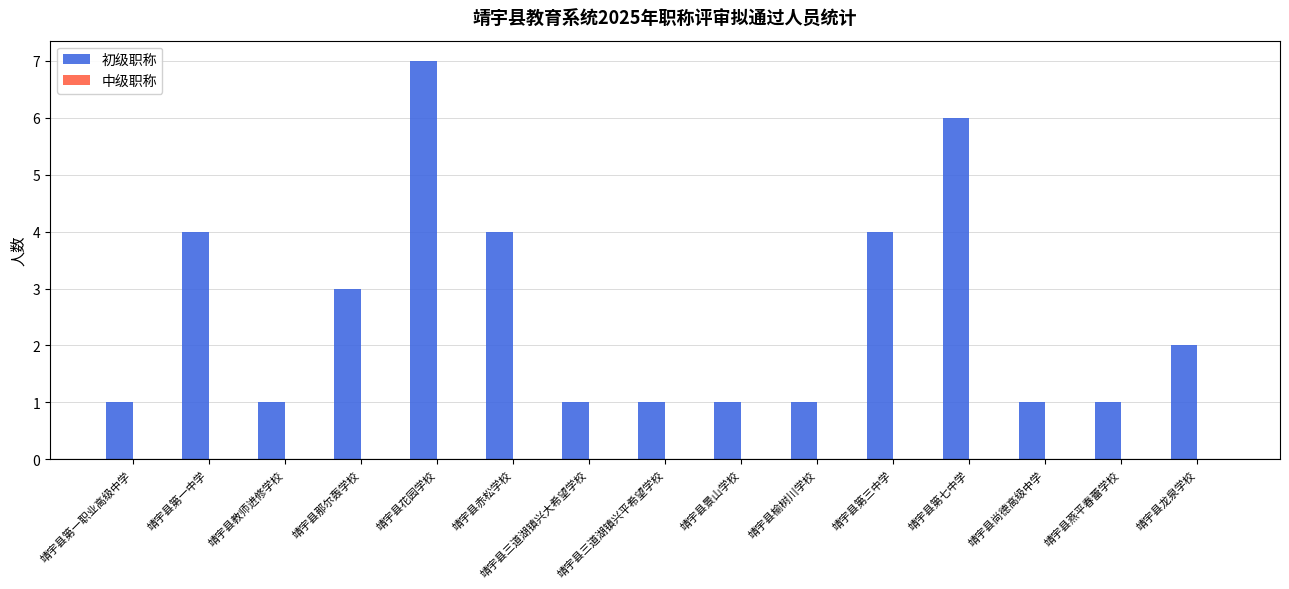

What is the average value?

3